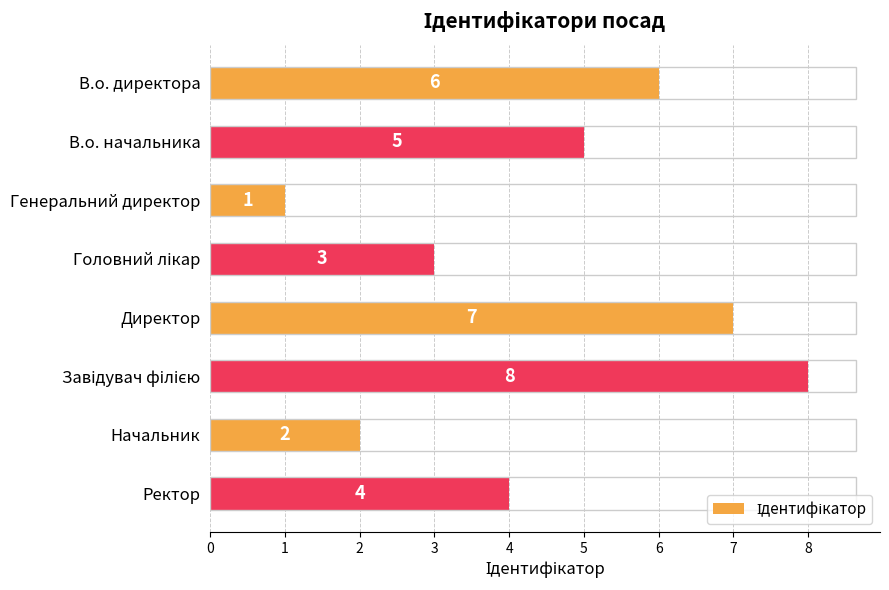

At which label is the value closest to 4?

Ректор